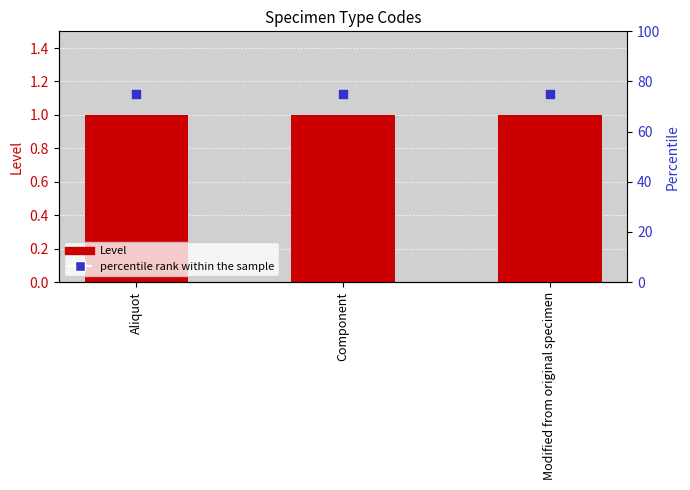

What are all the series names shown in the legend?

Level, percentile rank within the sample